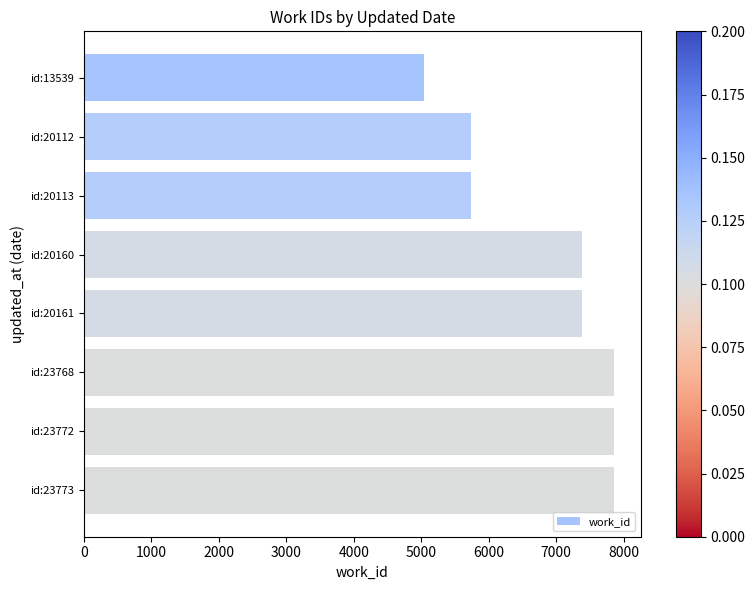

What is the average value?

6861